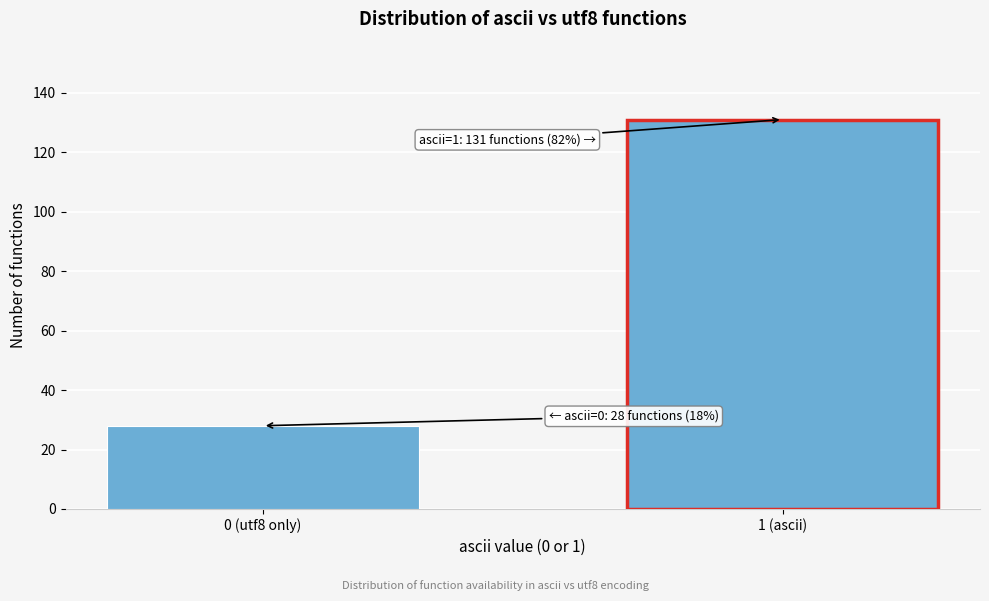

Reading left to right, extract all data points from this chart.

0 (utf8 only)=28	1 (ascii)=131